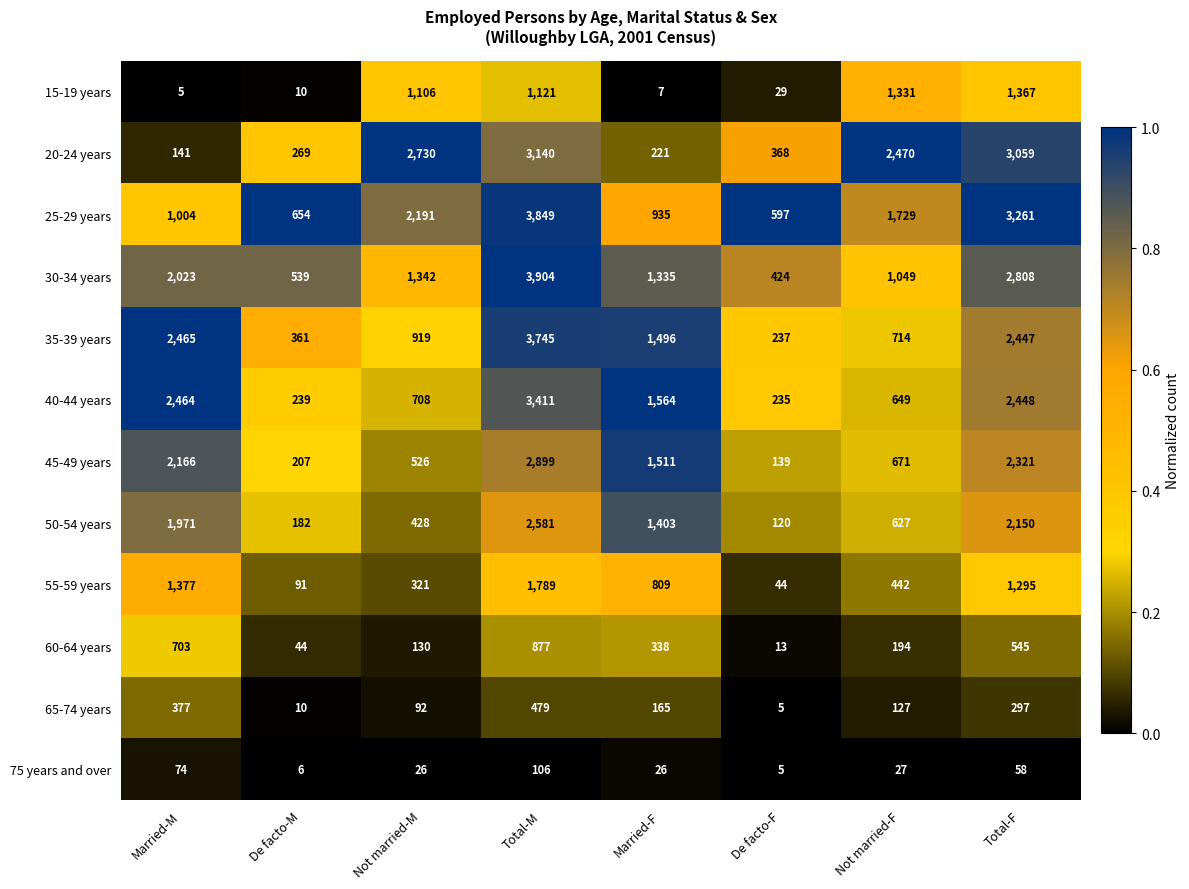

Which series has the widest spread of values?

35-39 years